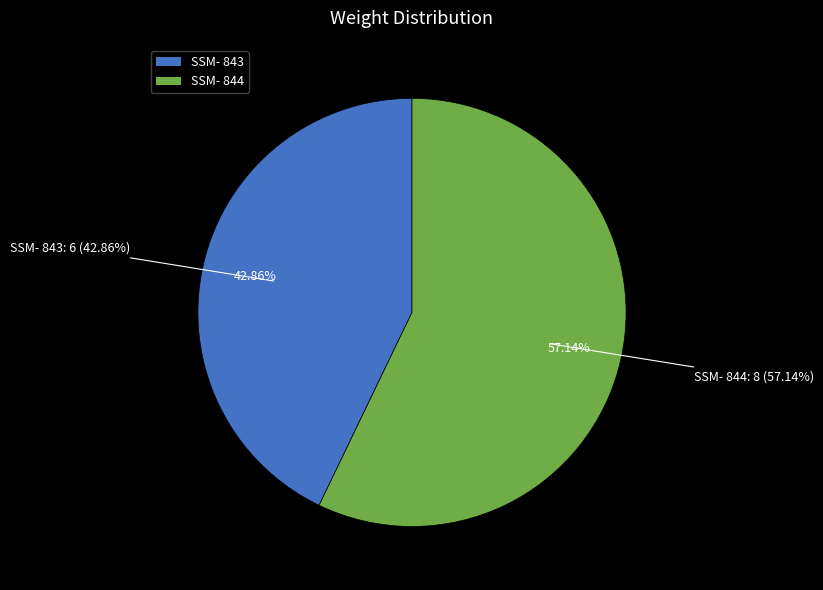

To the nearest percent, what is the combined percentage of SSM- 843 and SSM- 844?

100%